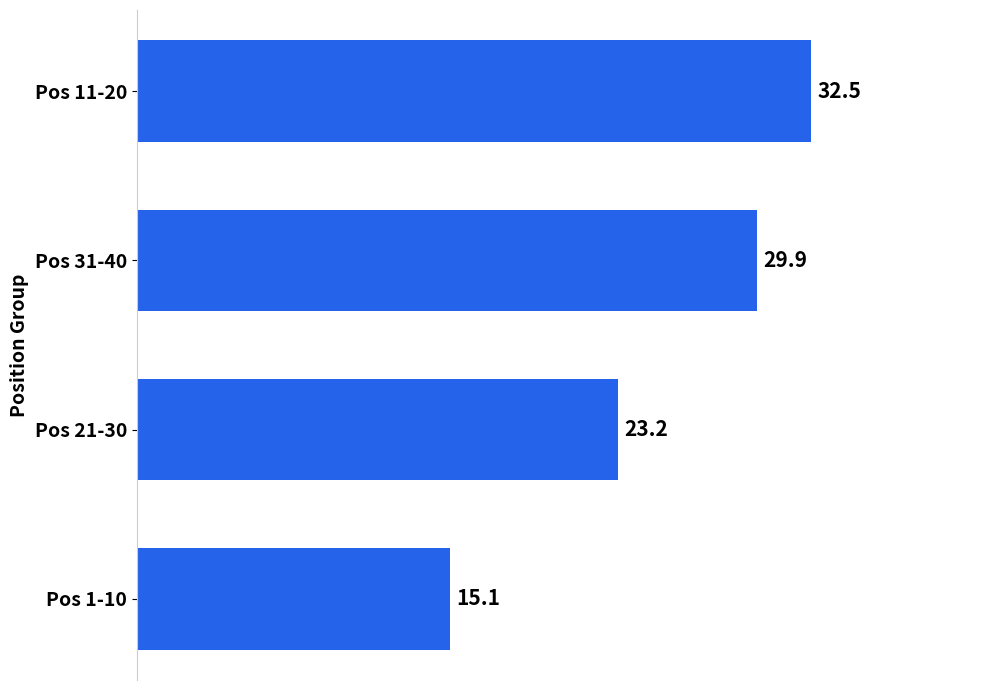

How many data points are less than 29?

2